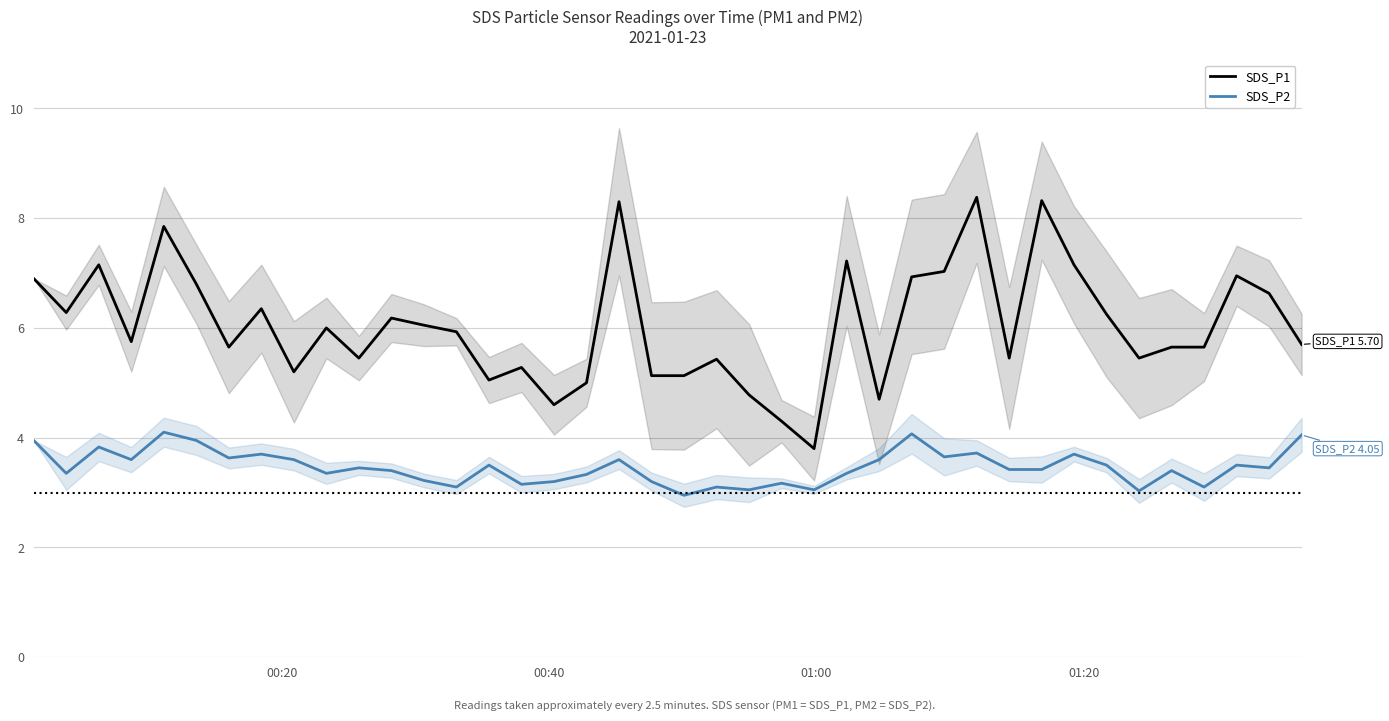

True or false: SDS_P2 has more than 1 points higher than both neighbors.

True